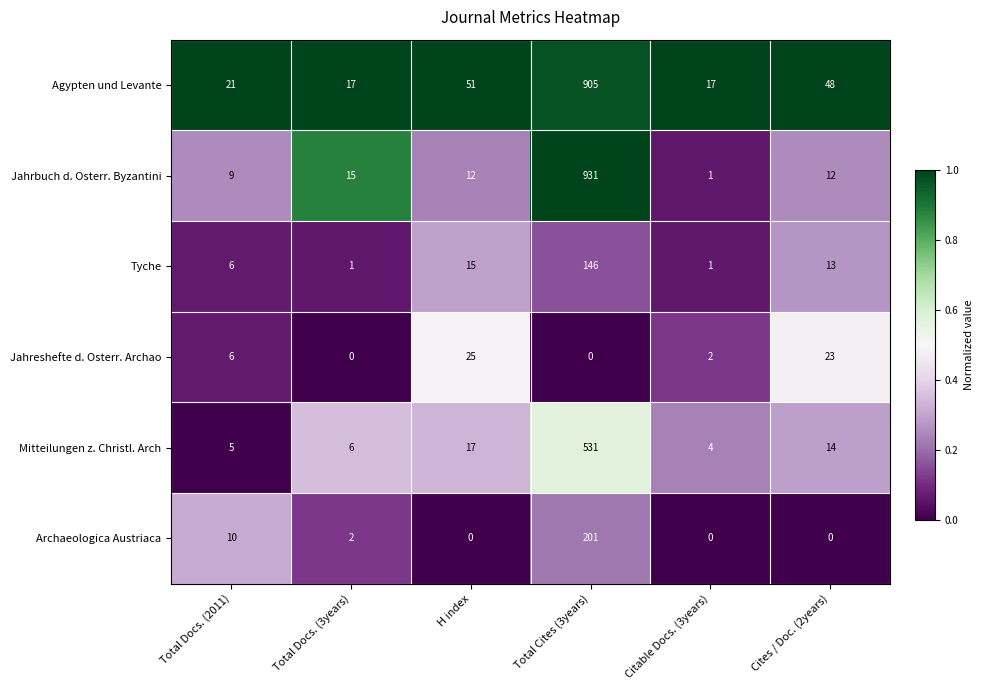

Read the Jahrbuch d. Osterr. Byzantini value at Total Cites (3years).

931